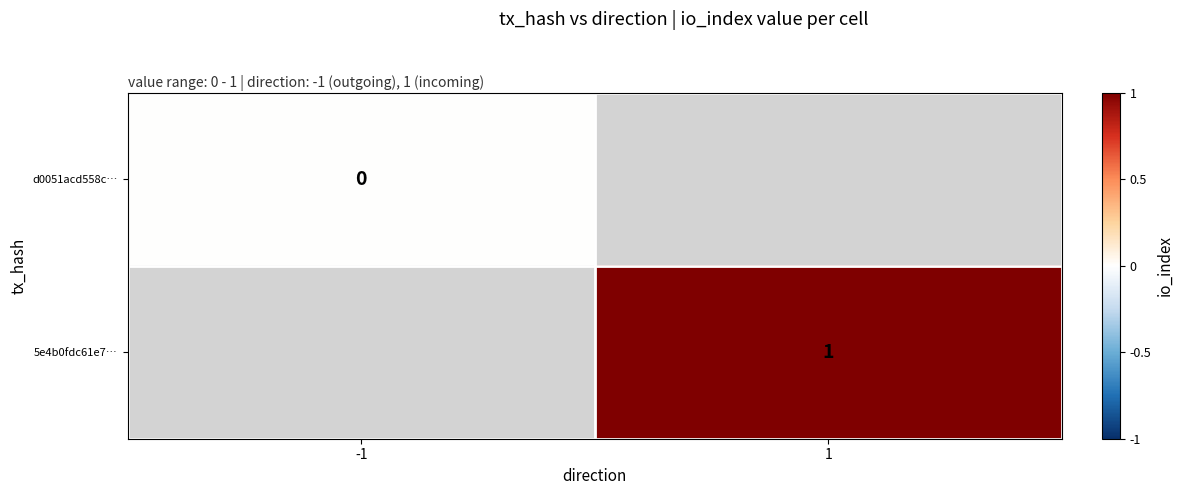

Between -1 and 1, which is larger?

1